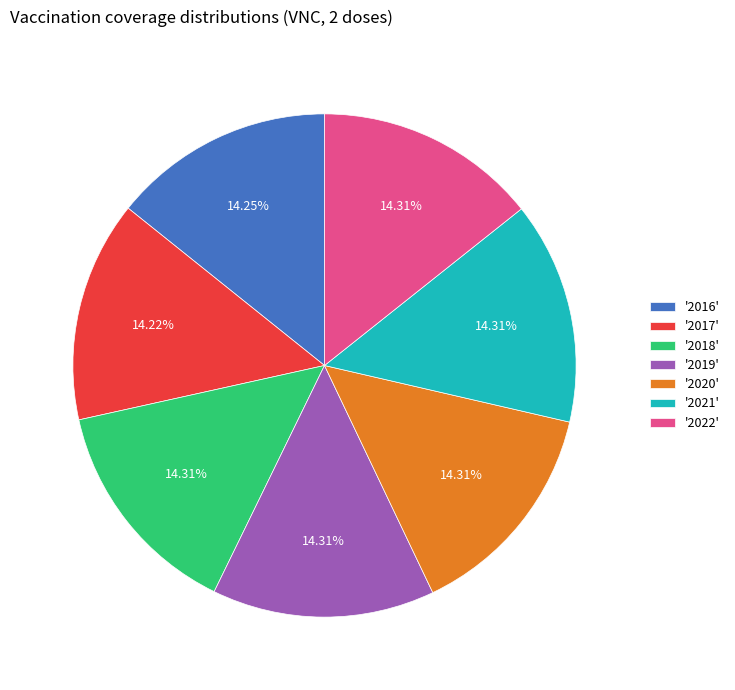

Combined, do '2018' and '2022' account for over 50%?

No